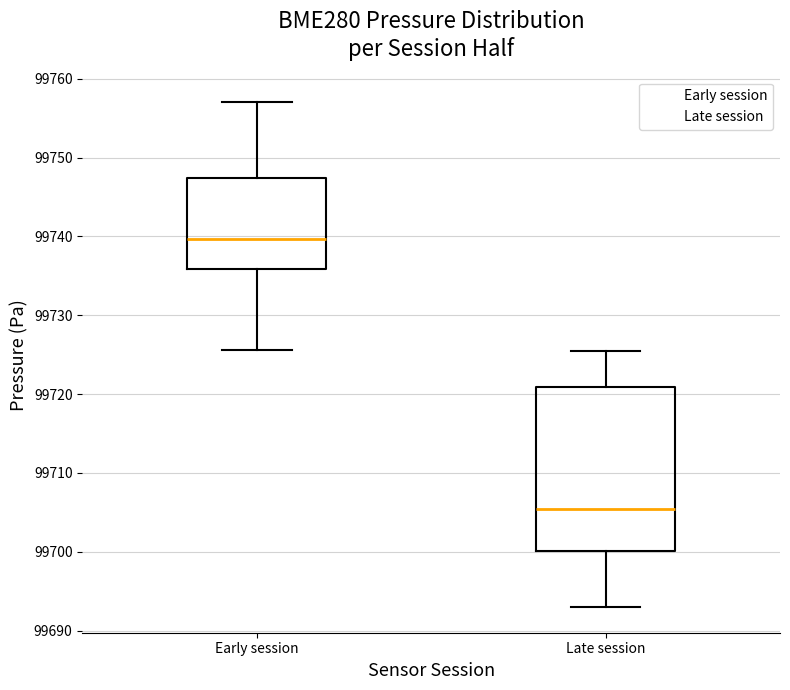

Which box is the tallest, from its lower edge to its upper edge?

Late session